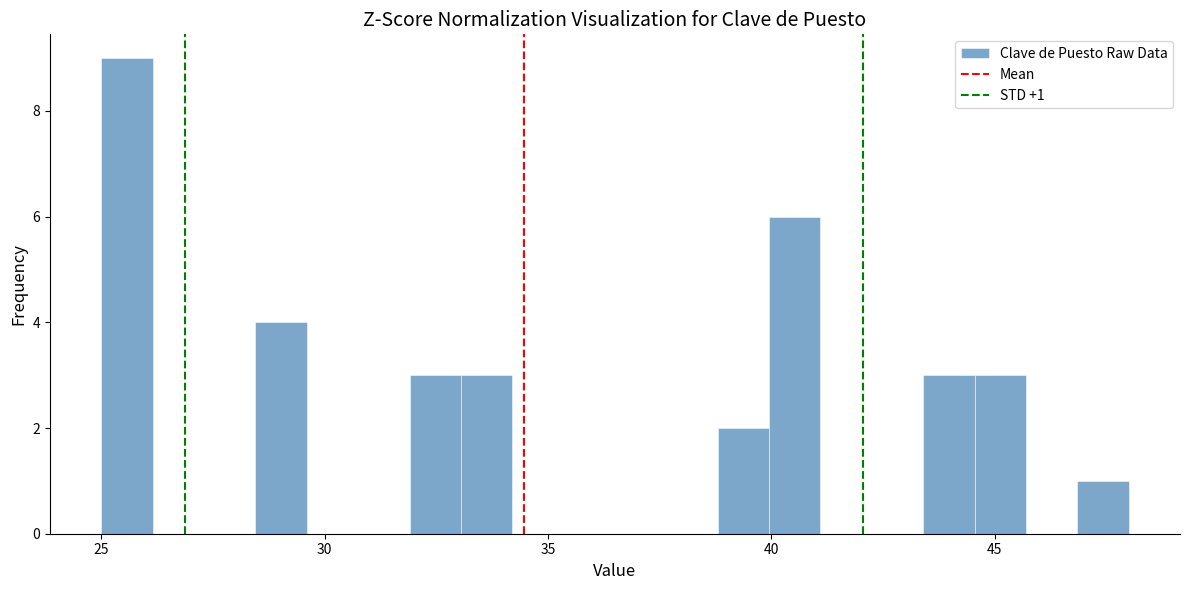

Around what value on the x-axis is the tallest bar? Give the approximate position of its centre, as read against the axis.

25.5